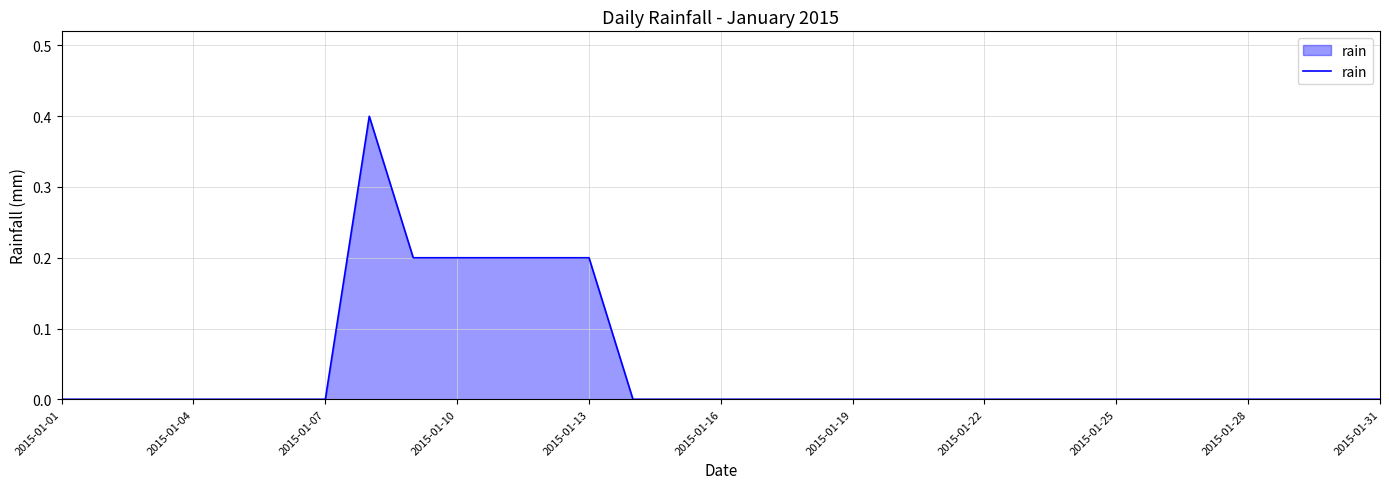

What is the difference between the maximum and minimum values?

0.4